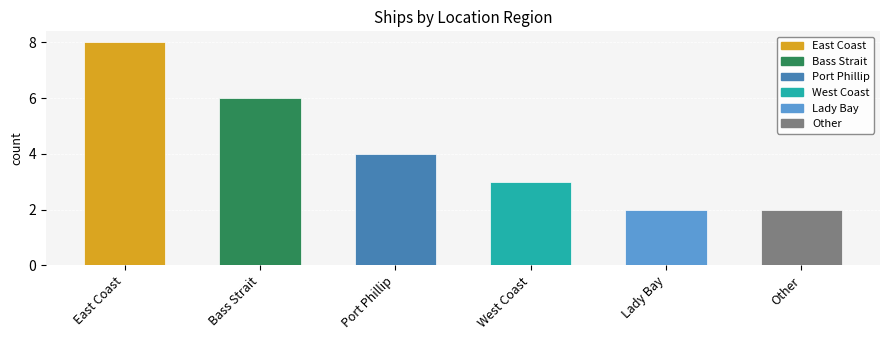

What is the change in value from Bass Strait to Lady Bay?

-4